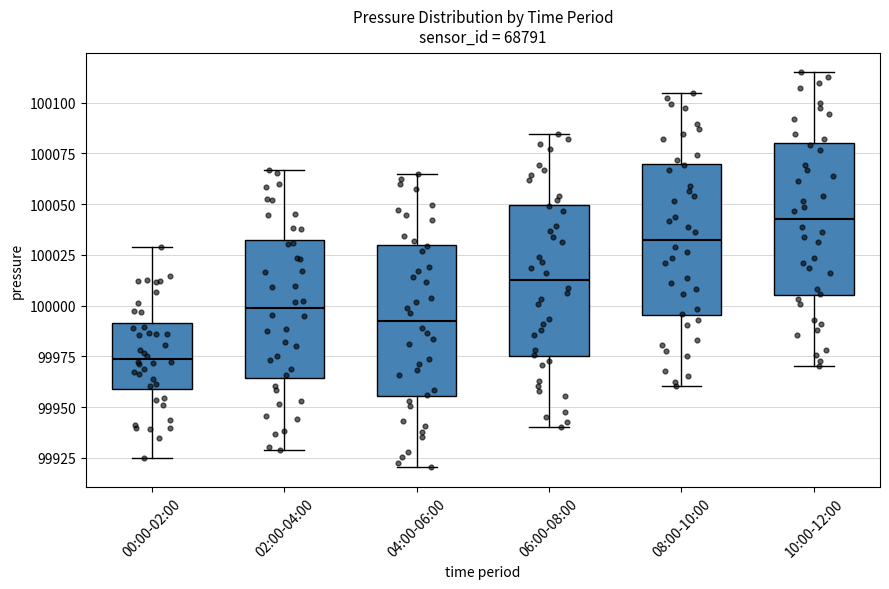

Reading left to right, read every box against the y-axis: the position of its median line, the range the box covers, and the ends of its whiskers. The values are not printed on the chart, so give them approximately, as read against the axis.

00:00-02:00: median 99975, box 99960 to 99990, whiskers 99925 to 100030
02:00-04:00: median 100000, box 99965 to 100035, whiskers 99930 to 100065
04:00-06:00: median 99995, box 99955 to 100030, whiskers 99920 to 100065
06:00-08:00: median 100010, box 99975 to 100050, whiskers 99940 to 100085
08:00-10:00: median 100030, box 99995 to 100070, whiskers 99960 to 100105
10:00-12:00: median 100045, box 100005 to 100080, whiskers 99970 to 100115